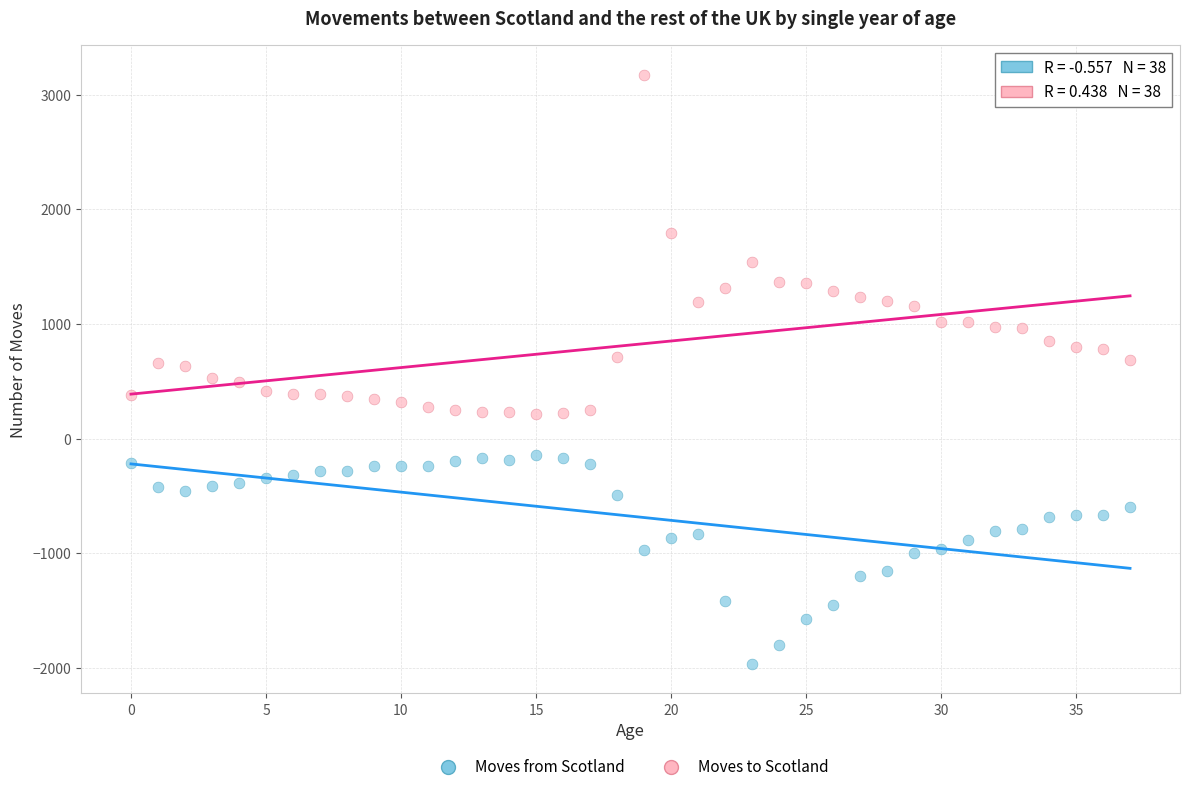

Which series has the largest Y range (max minus min)?

Moves to Scotland